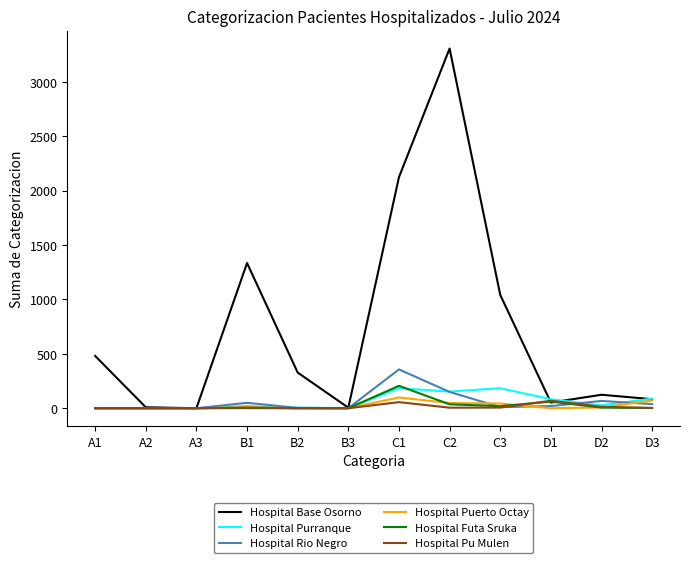

Is the value of Hospital Base Osorno at B2 greater than the value of Hospital Futa Sruka at C3?

Yes